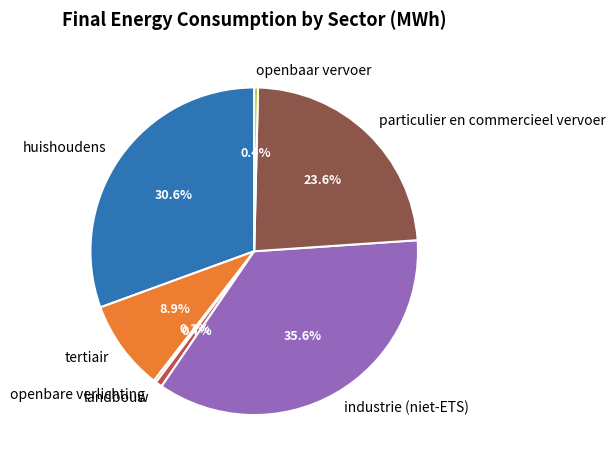

Is it true that tertiair is 18% of the pie?

False